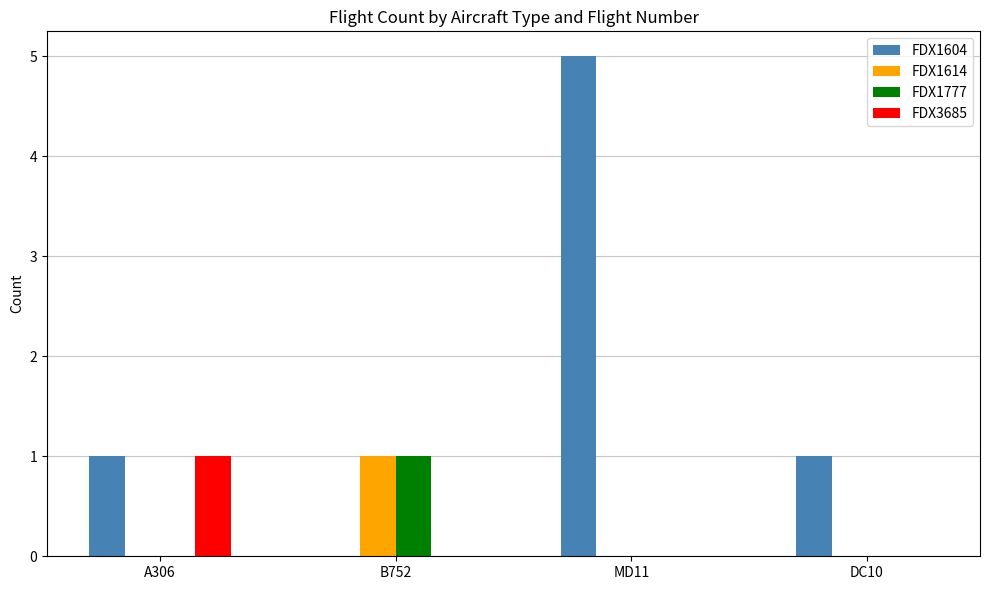

What is the total value across all series at A306?

2